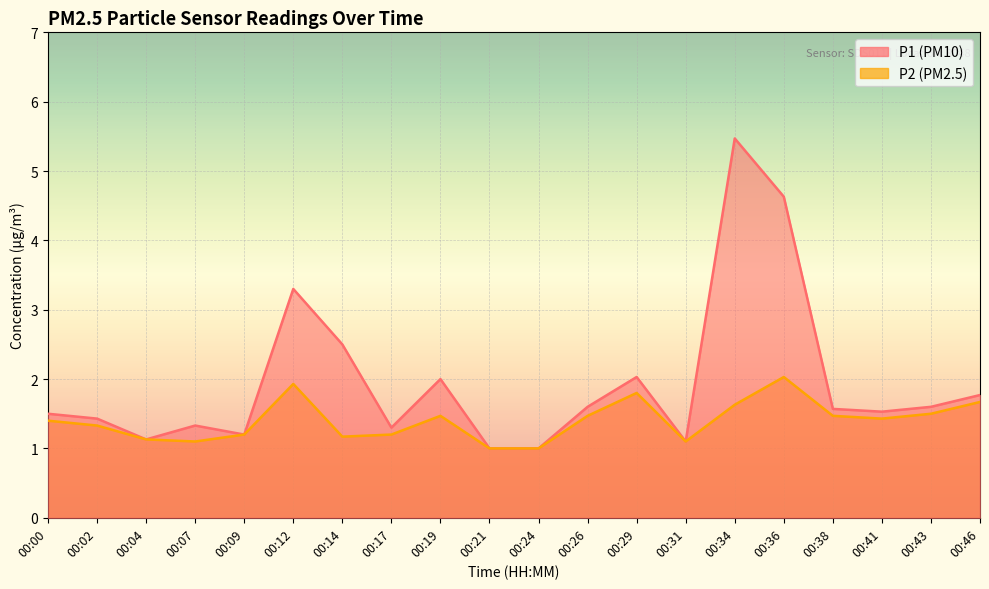

What is the difference between the P1 values at 00:41 and 00:07?

0.2